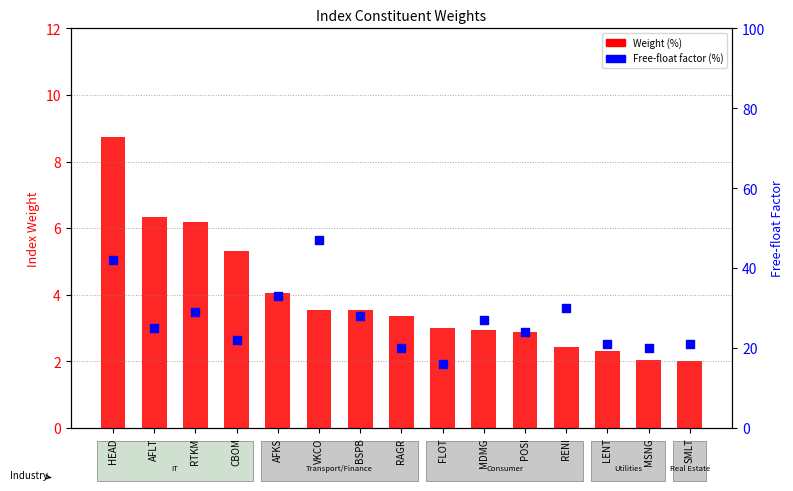

What are all the series names shown in the legend?

Weight (%), Free-float factor (%)